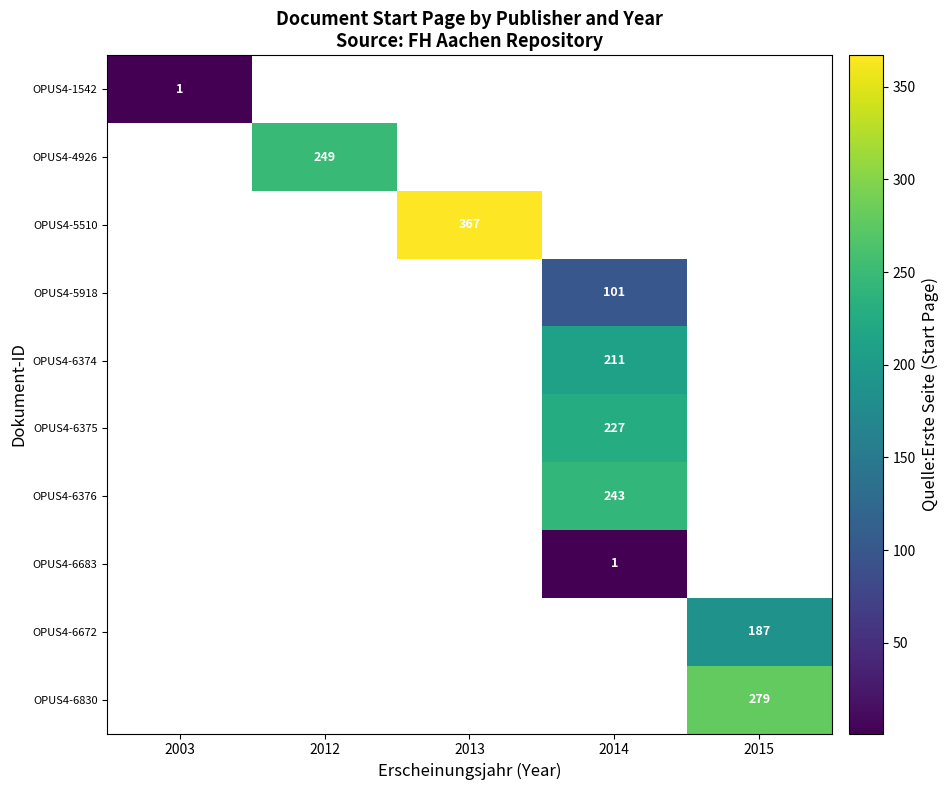

Is it true that OPUS4-6672 equals 59 at 2015?

False